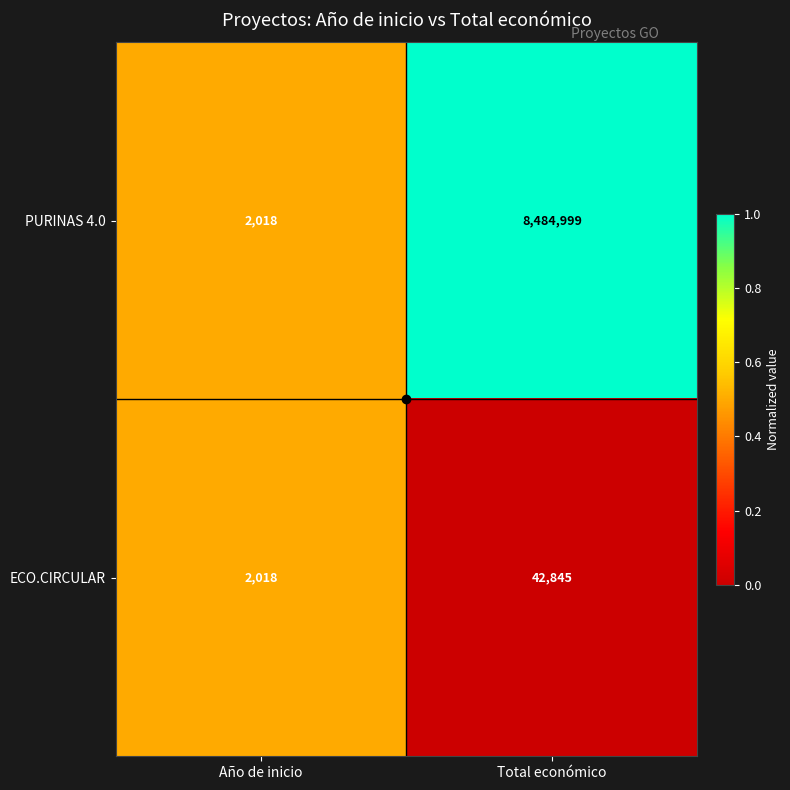

The PURINAS 4.0 series shows 3593 at Año de inicio. True or false?

False